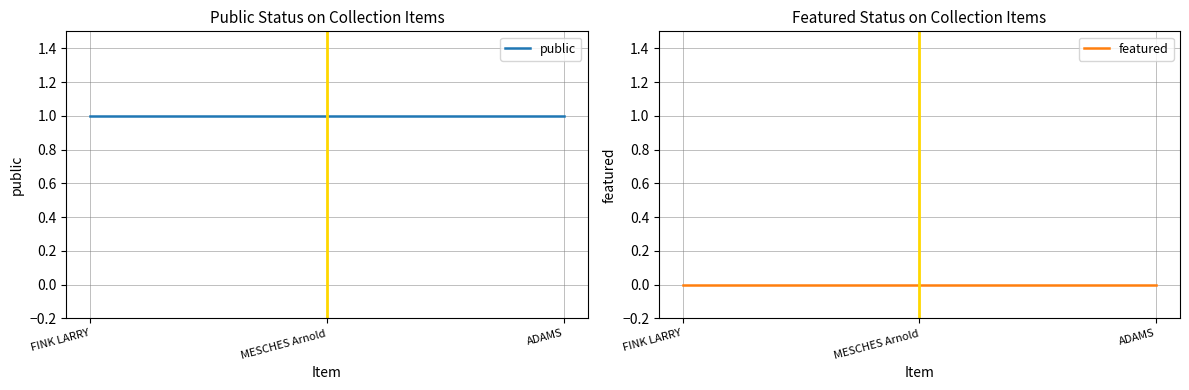

What is the label of the 3rd point from the right?

FINK LARRY